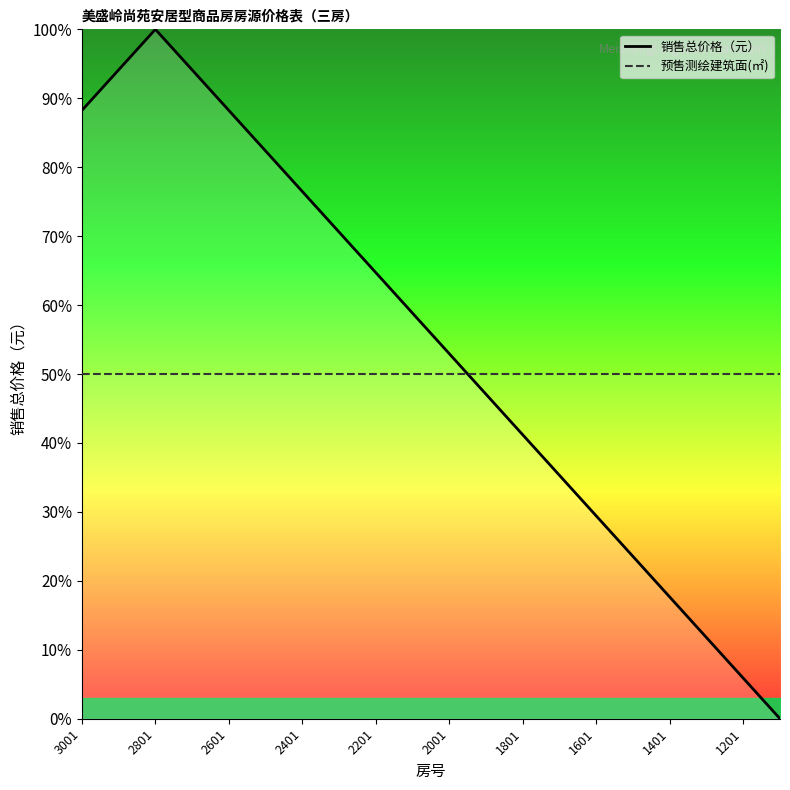

Is the value of 销售总价格（元） at 1601 greater than the value of 预售测绘建筑面(㎡) at 1401?

No